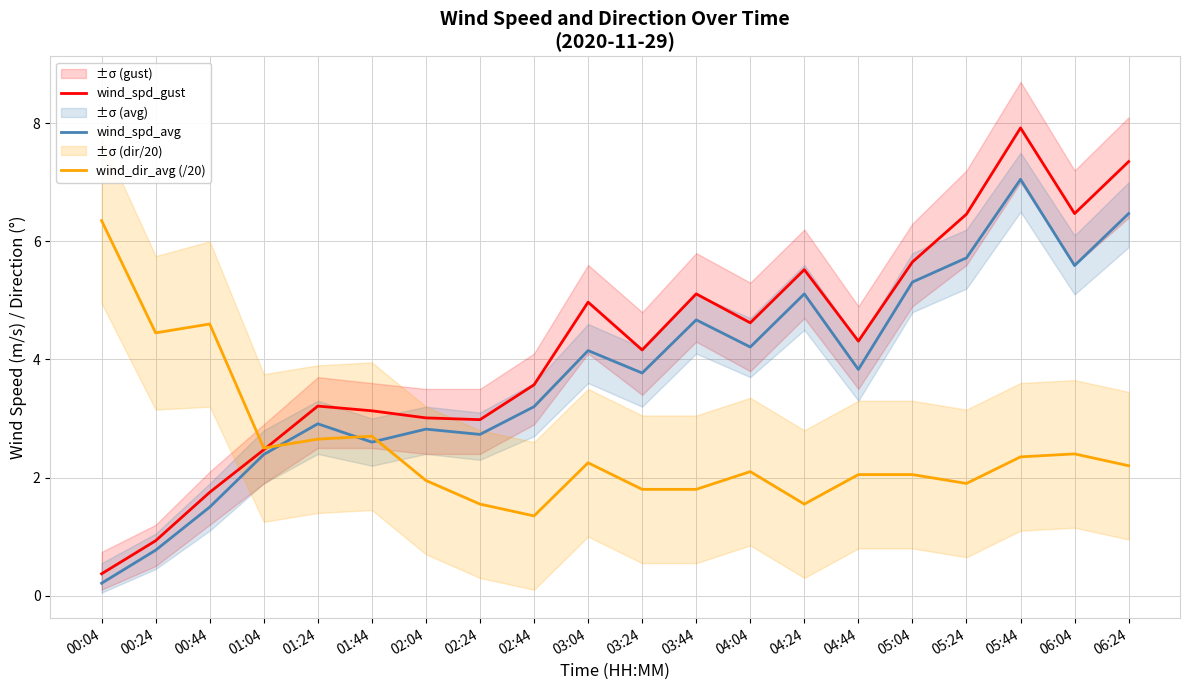

Between 00:24 and 00:04, which is larger?

00:24